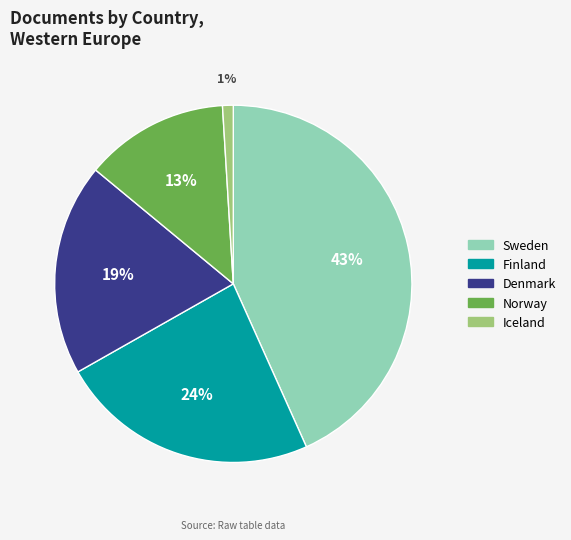

Is it true that Iceland is 11% of the pie?

False